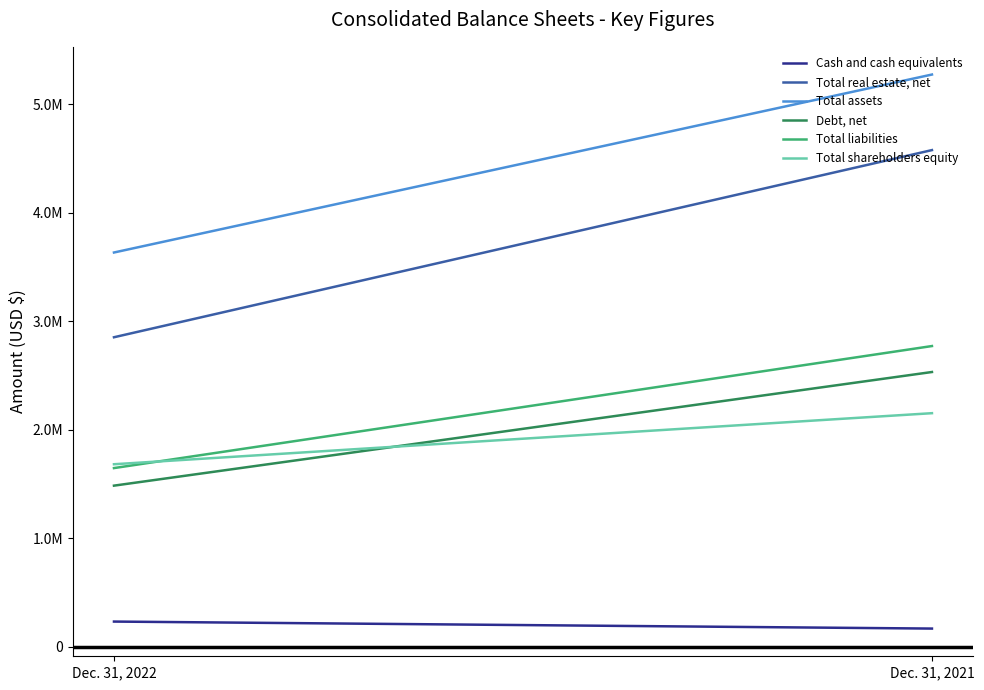

What is the sum of all Debt, net values?

4017779